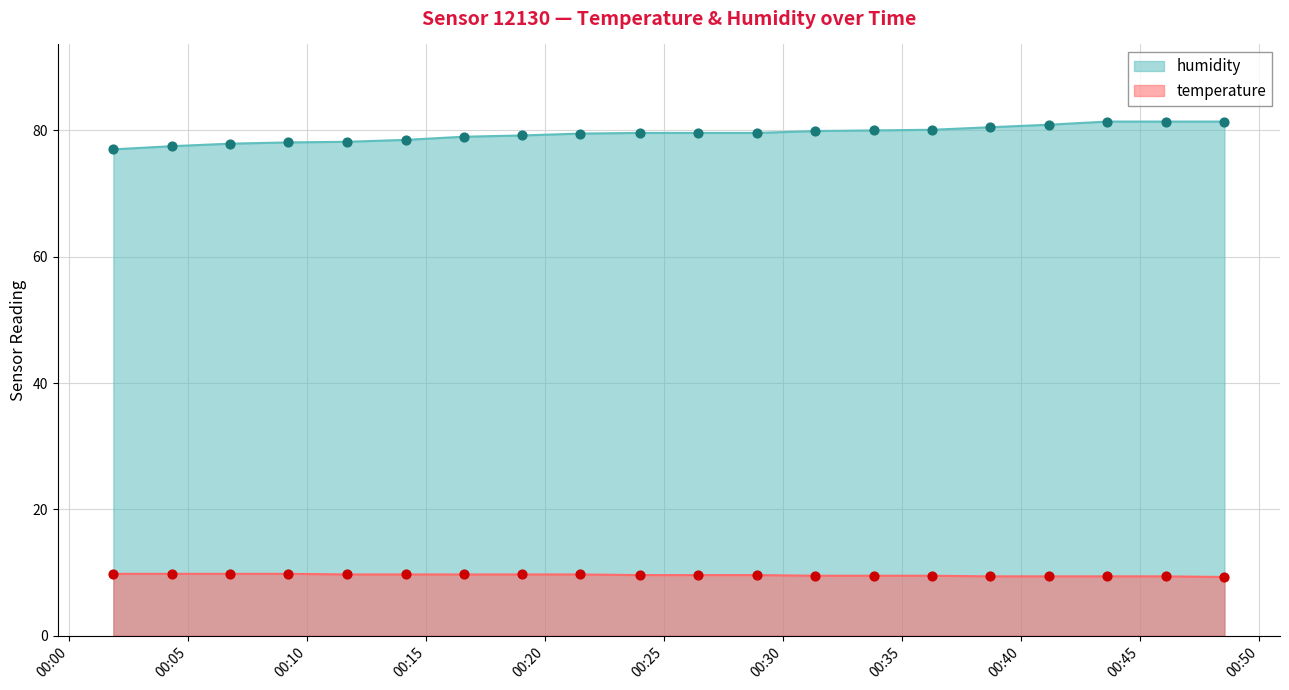

Which series has the largest total across all categories?

humidity